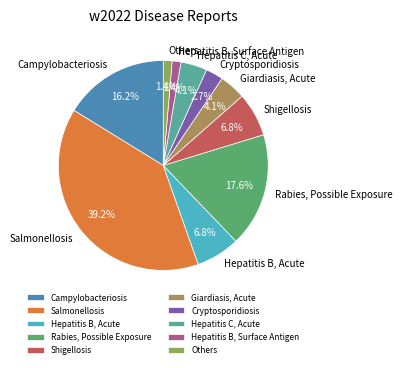

How many slices are in this pie chart?

10